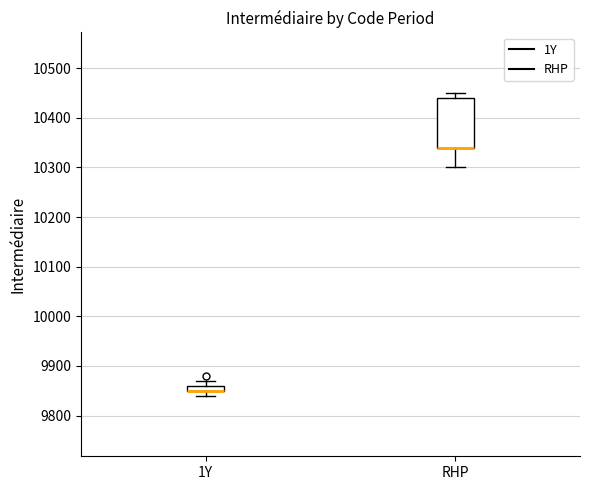

Which box is the tallest, from its lower edge to its upper edge?

RHP